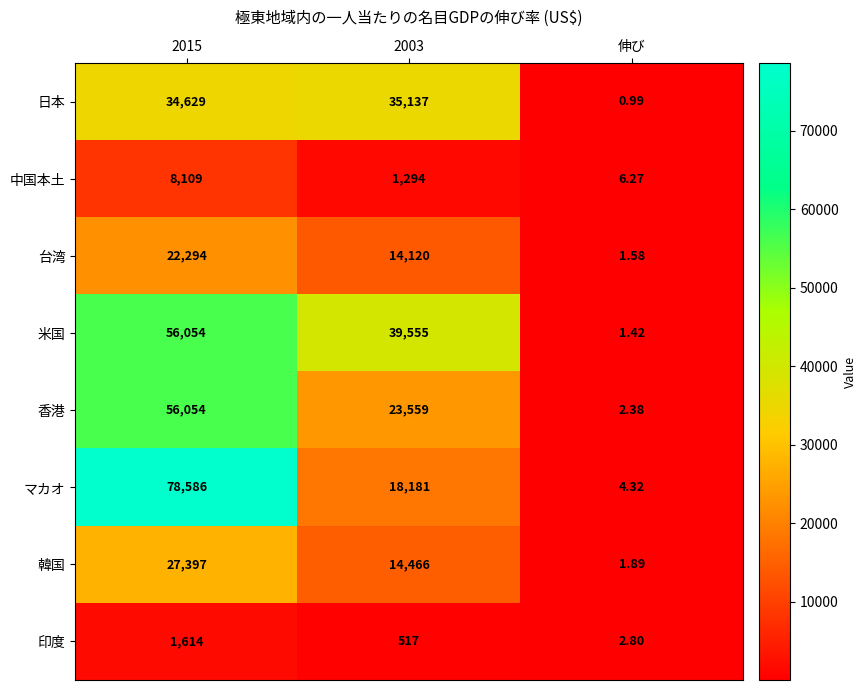

Rank the series at 伸び from highest to lowest value.

中国本土, マカオ, 印度, 香港, 韓国, 台湾, 米国, 日本